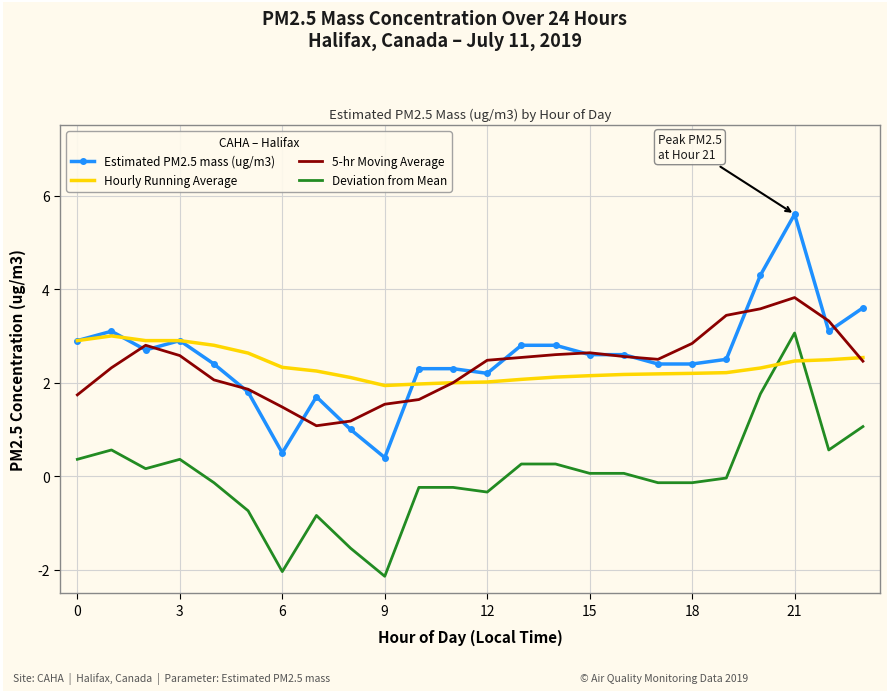

True or false: Deviation from Mean and Estimated PM2.5 mass (ug/m3) cross at least once.

False